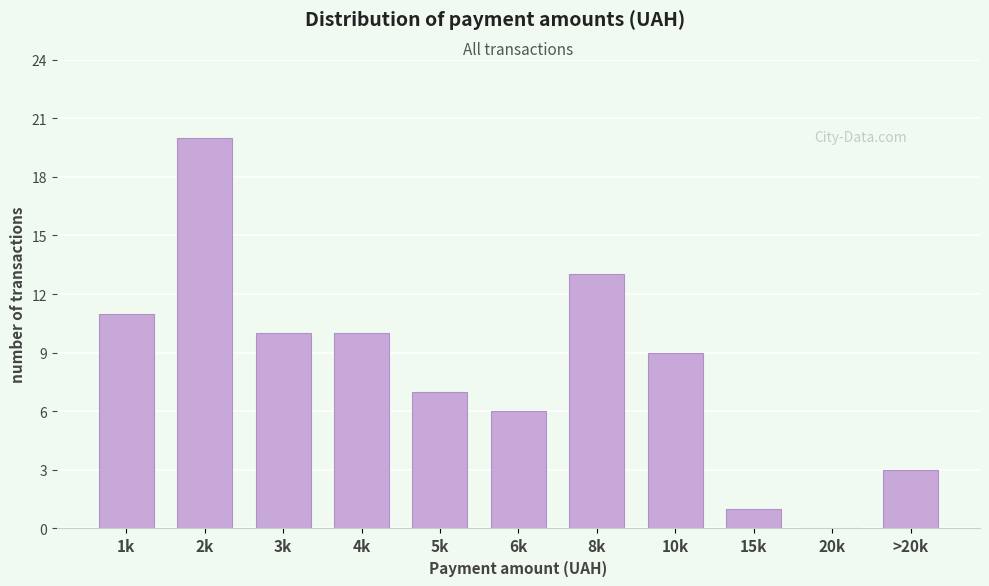

Reading right to left, extract all data points from this chart.

>20k=3	20k=0	15k=1	10k=9	8k=13	6k=6	5k=7	4k=10	3k=10	2k=20	1k=11